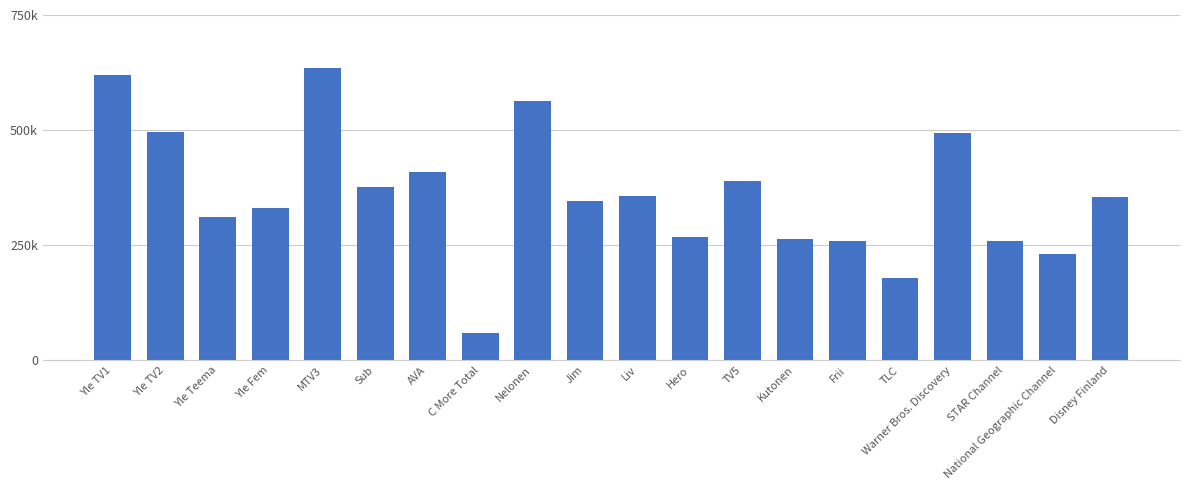

What is the sum of all values?

7198000